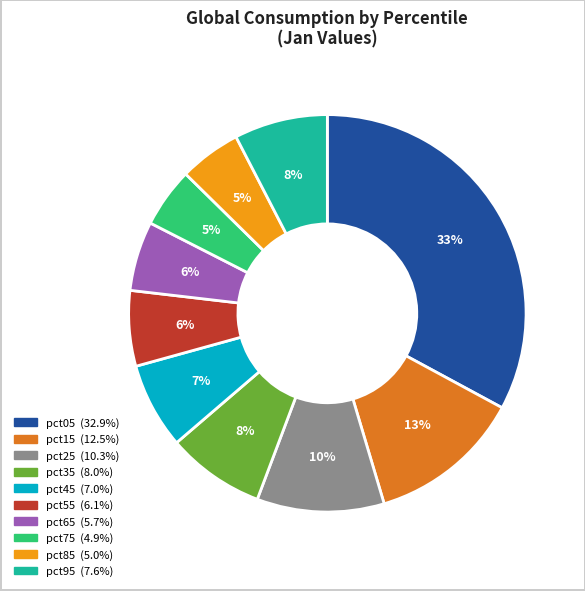

True or false: pct35 accounts for 19% of the total.

False